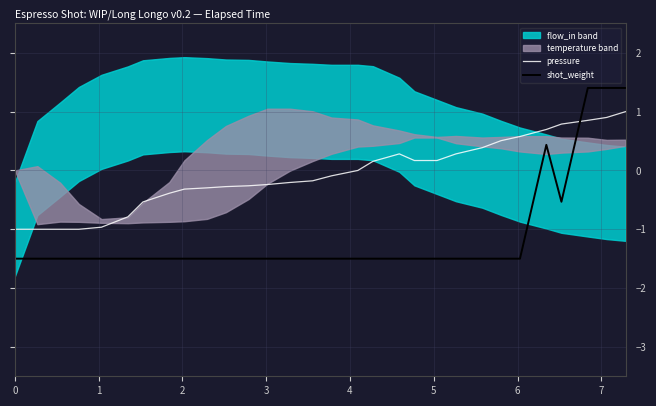

How many positive values does the shot_weight series have?

4